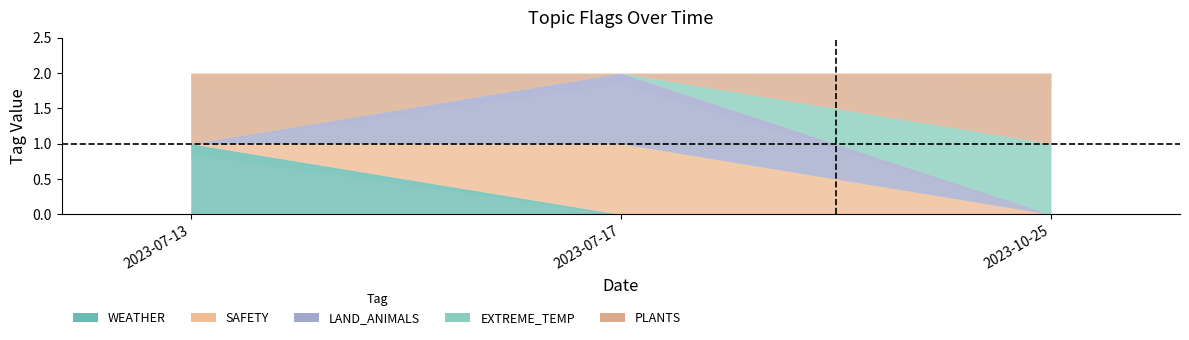

Does the chart display data point markers on the line(s)?

No